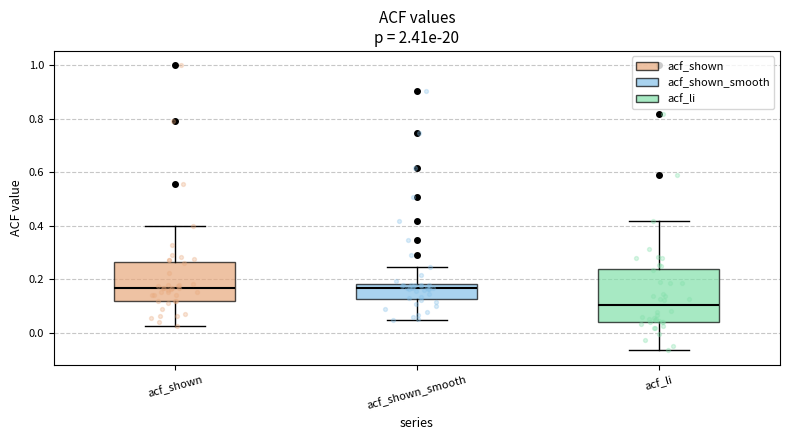

Which box's median line is the lowest?

acf_li